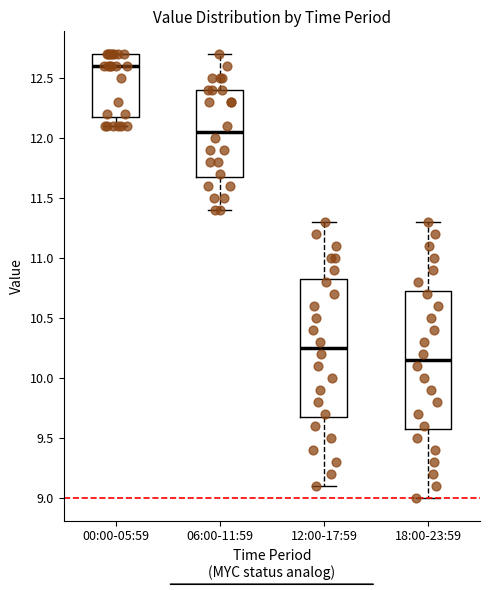

Which box has the lowest median line?

18:00-23:59